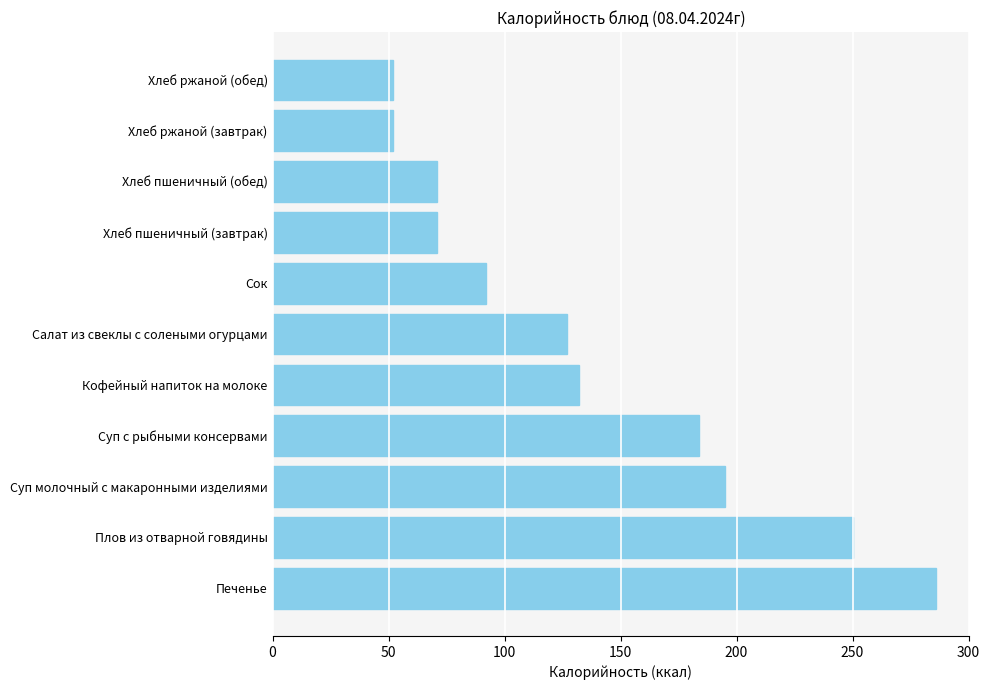

Reading bottom to top, what are all the values shown in this chart?

Печенье=286	Плов из отварной говядины=250	Суп молочный с макаронными изделиями=195	Суп с рыбными консервами=184	Кофейный напиток на молоке=132	Салат из свеклы с солеными огурцами=127	Сок=92	Хлеб пшеничный (завтрак)=71	Хлеб пшеничный (обед)=71	Хлеб ржаной (завтрак)=52	Хлеб ржаной (обед)=52